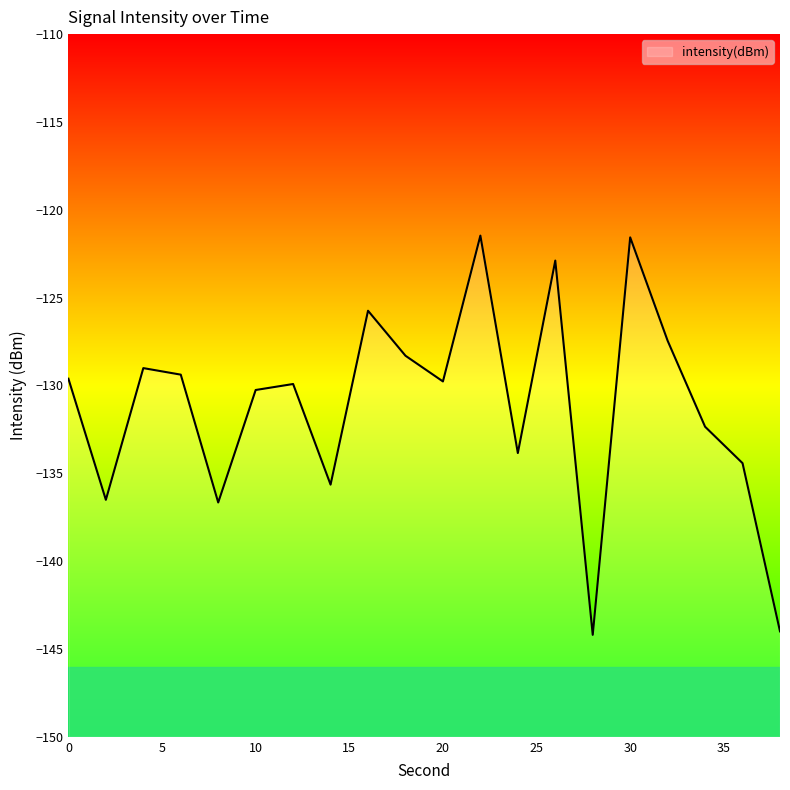

Count the number of categories in the chart.

20